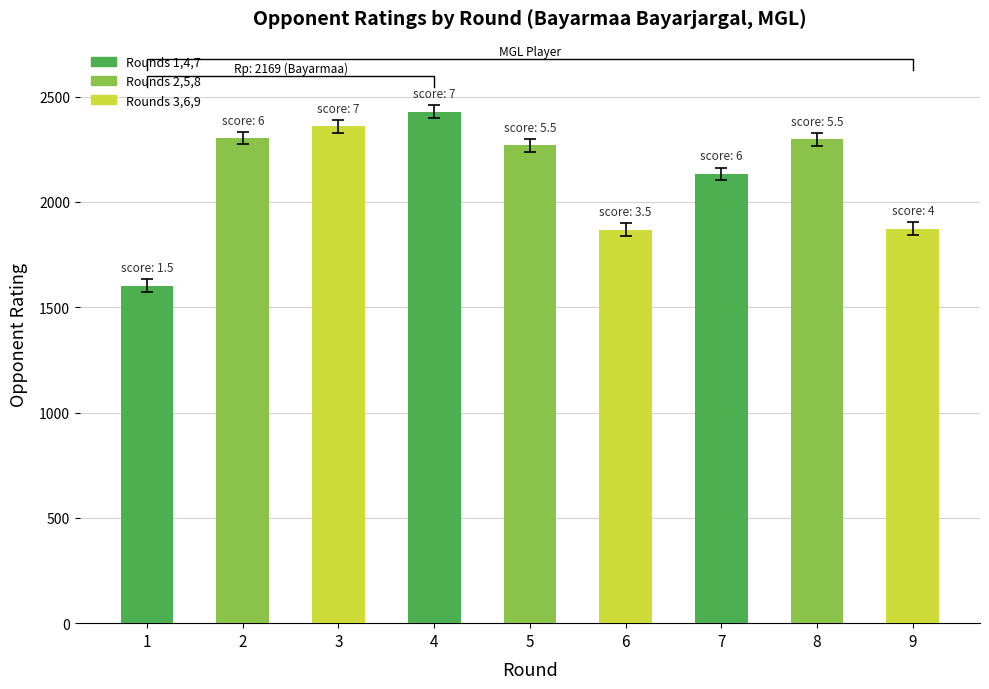

Which category has the lowest value across all series?

1